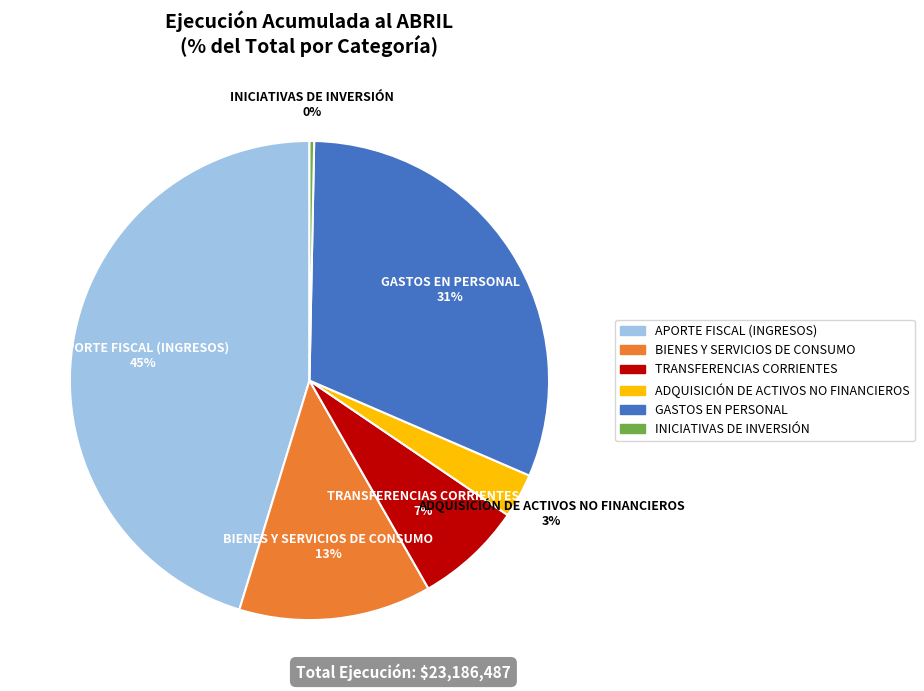

How many slices are in this pie chart?

6